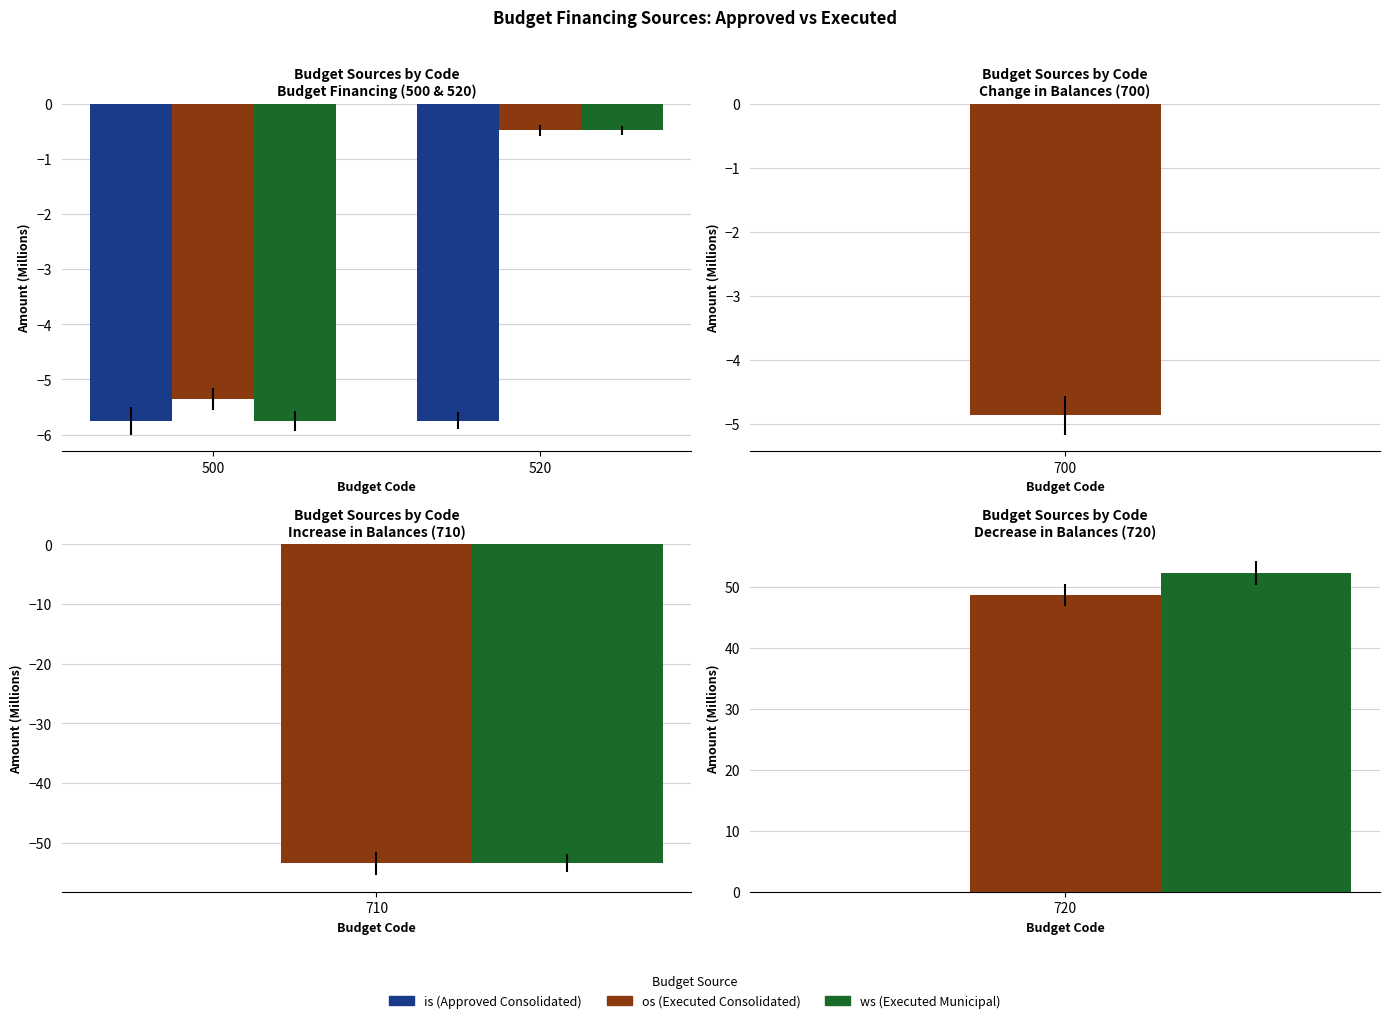

Which series has the largest range (max minus min)?

ws